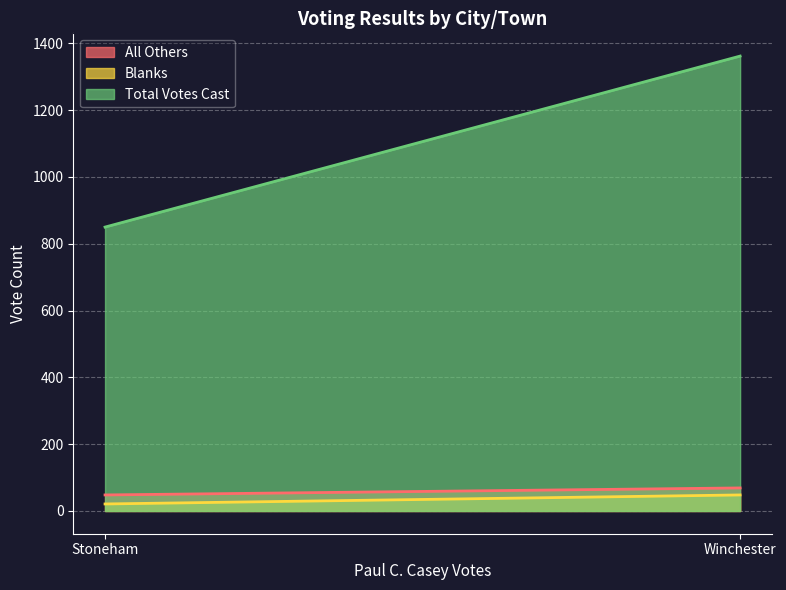

Does the chart display data point markers on the line(s)?

No